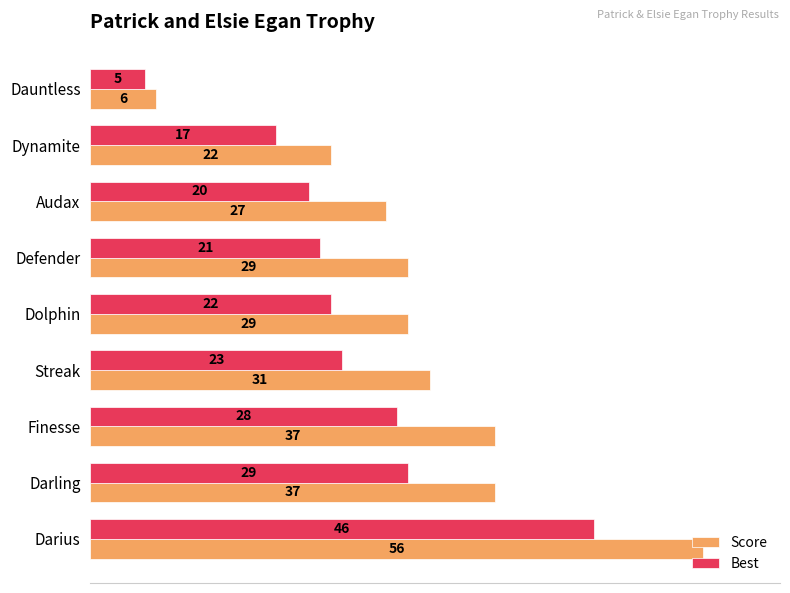

What is the average value of the Best series?

23